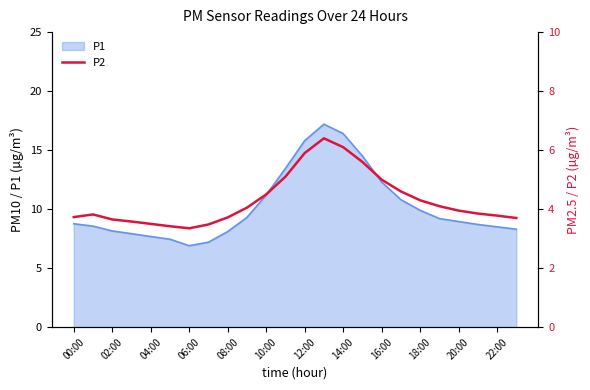

Is it true that P1 equals 6.9 at 06:00?

True